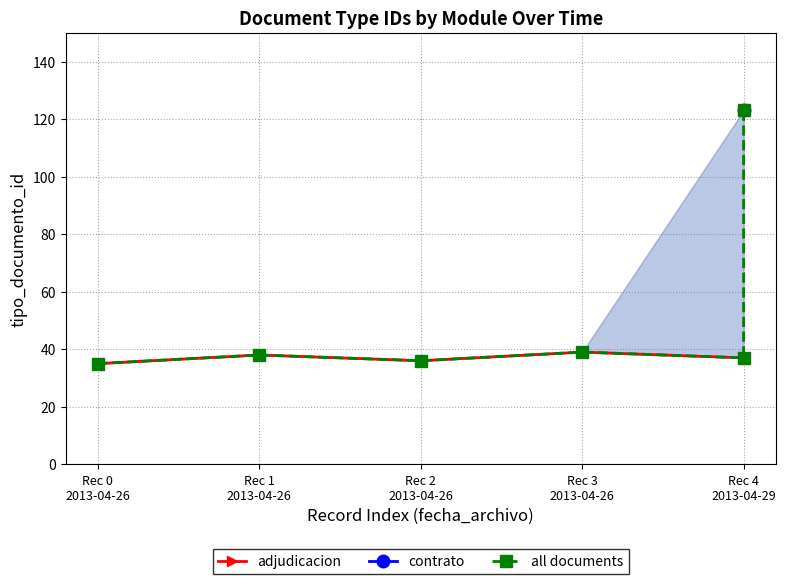

At which label does the data first exceed 37?

Rec 1
2013-04-26